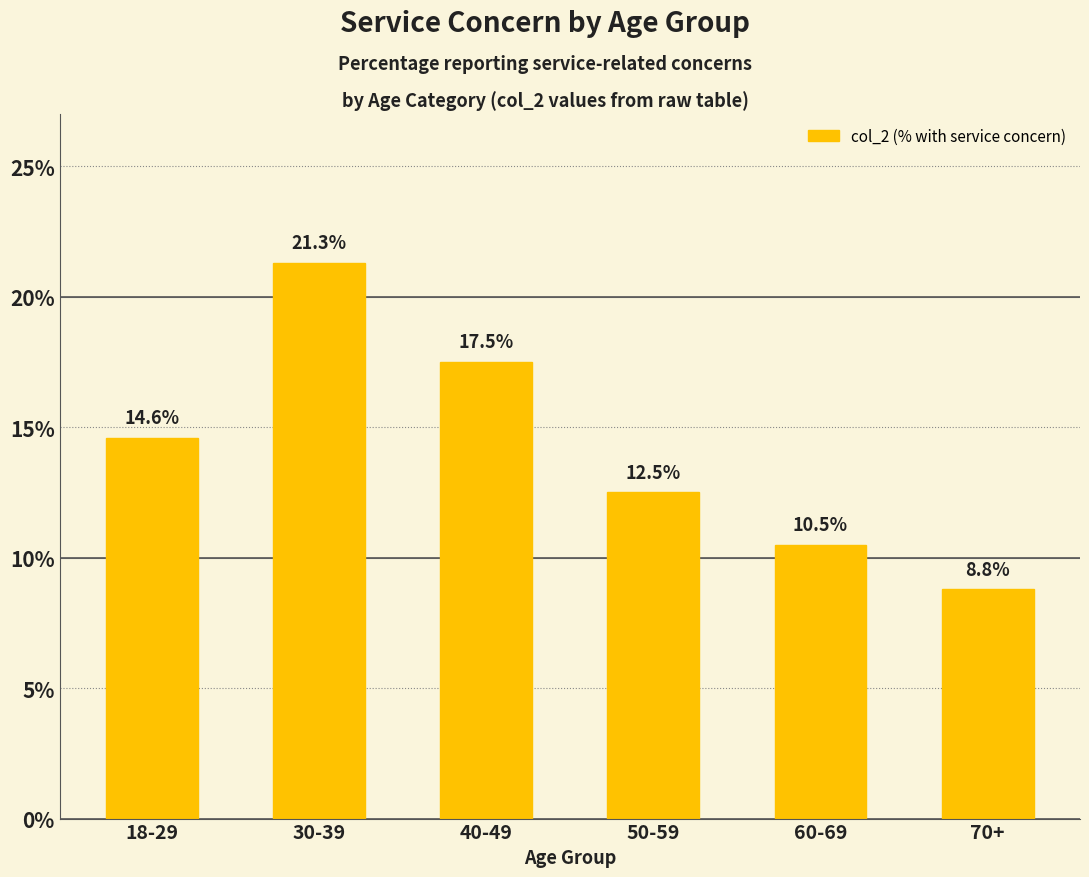

Which category has the highest value across all series?

30-39